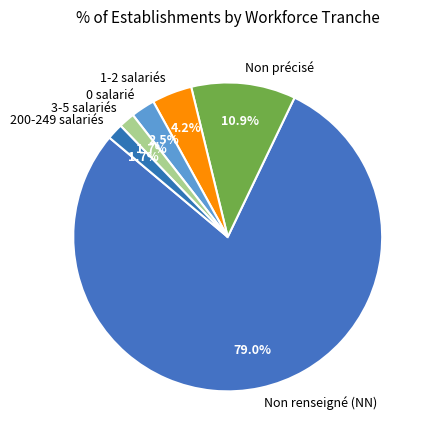

Count the number of slices in the pie.

6